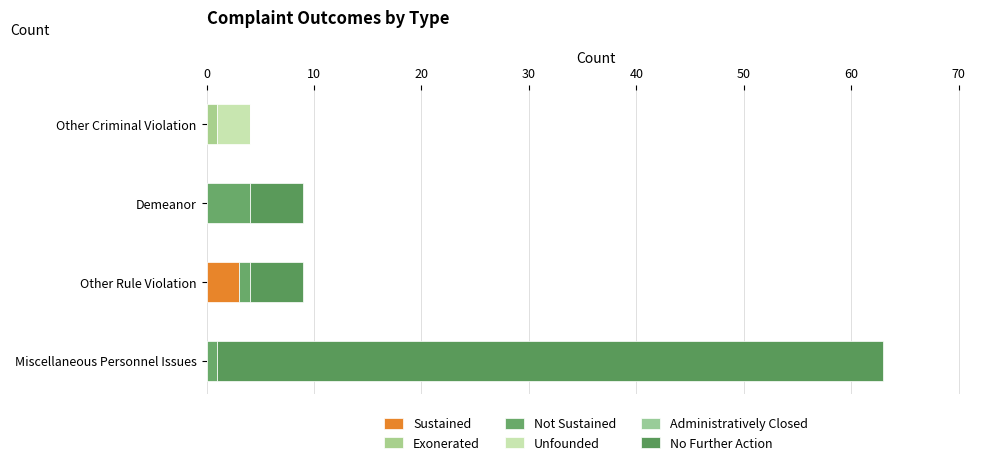

How many series are shown in this chart?

5